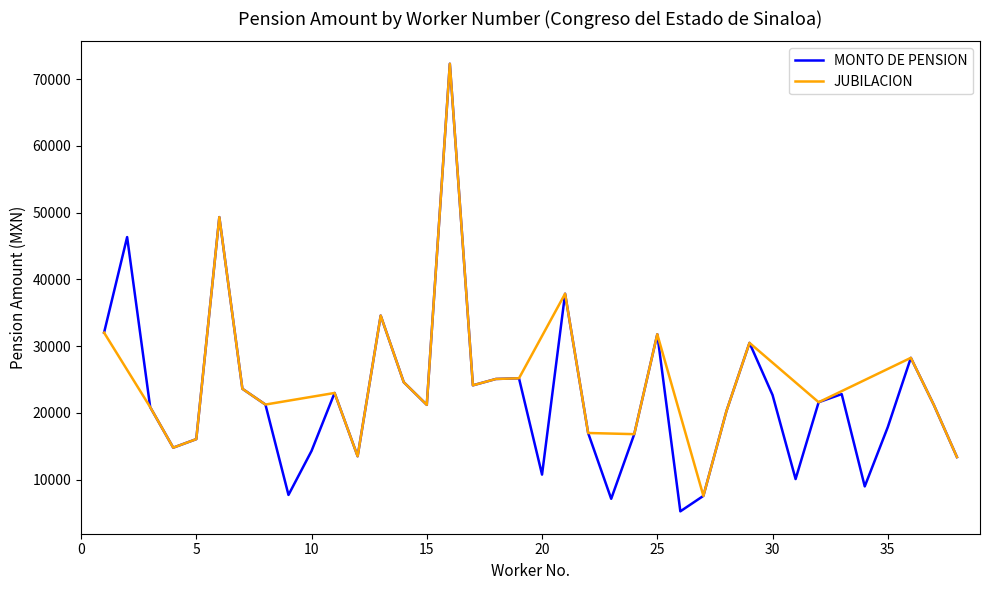

Does the chart display data point markers on the line(s)?

No